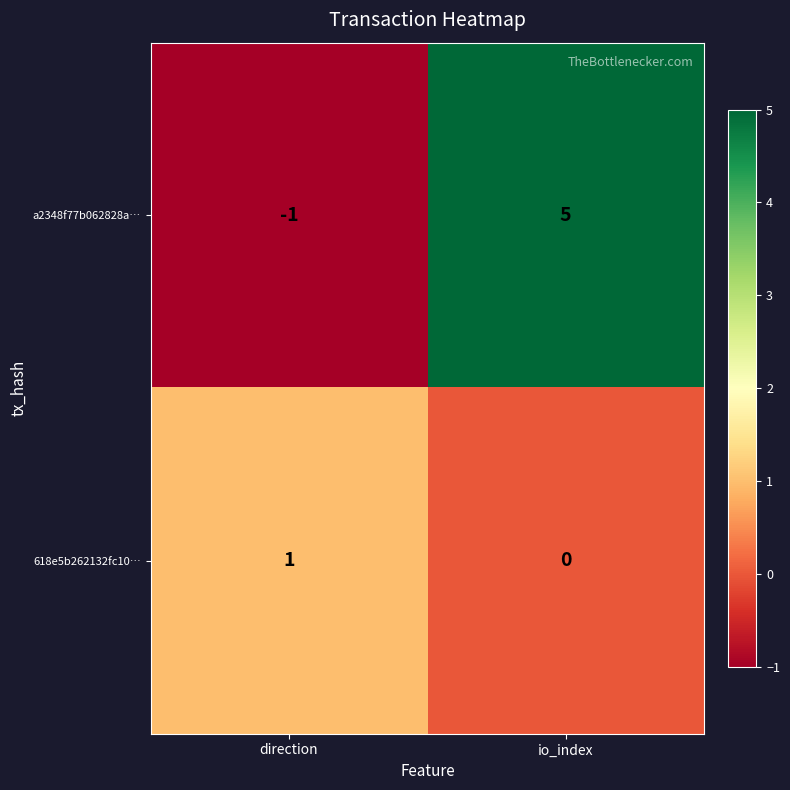

Which category has the lowest value in the 618e5b262132fc10… series?

io_index